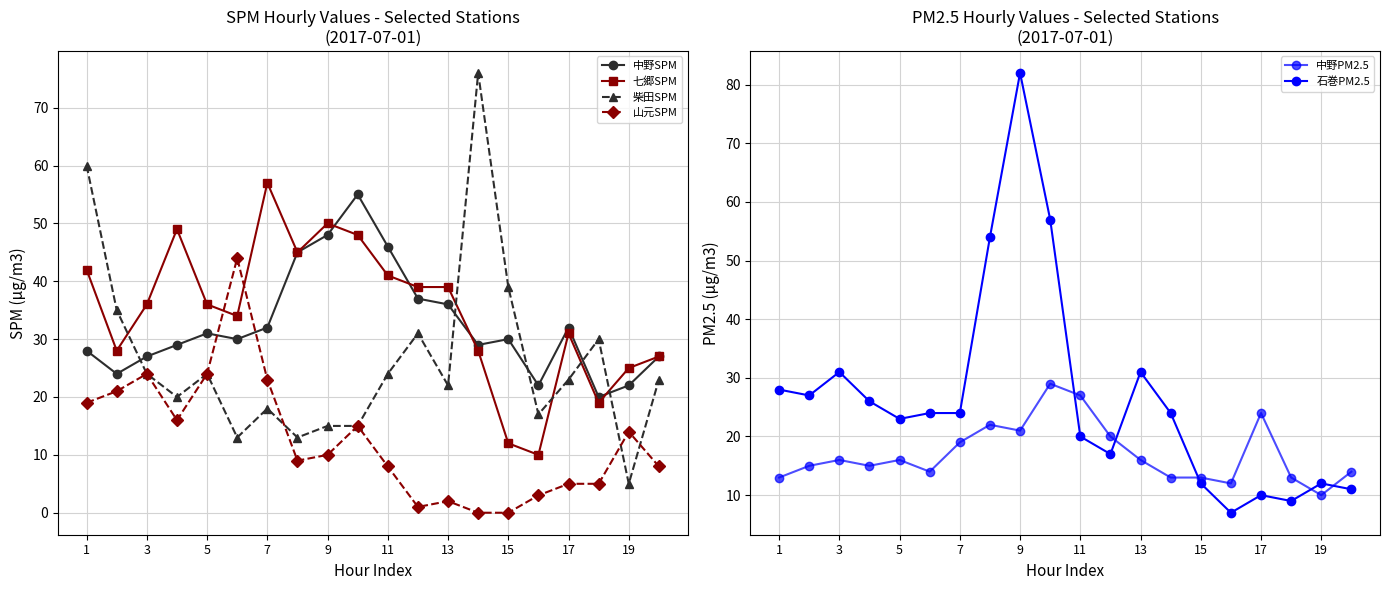

At which category does 山元SPM reach its first local peak?

3